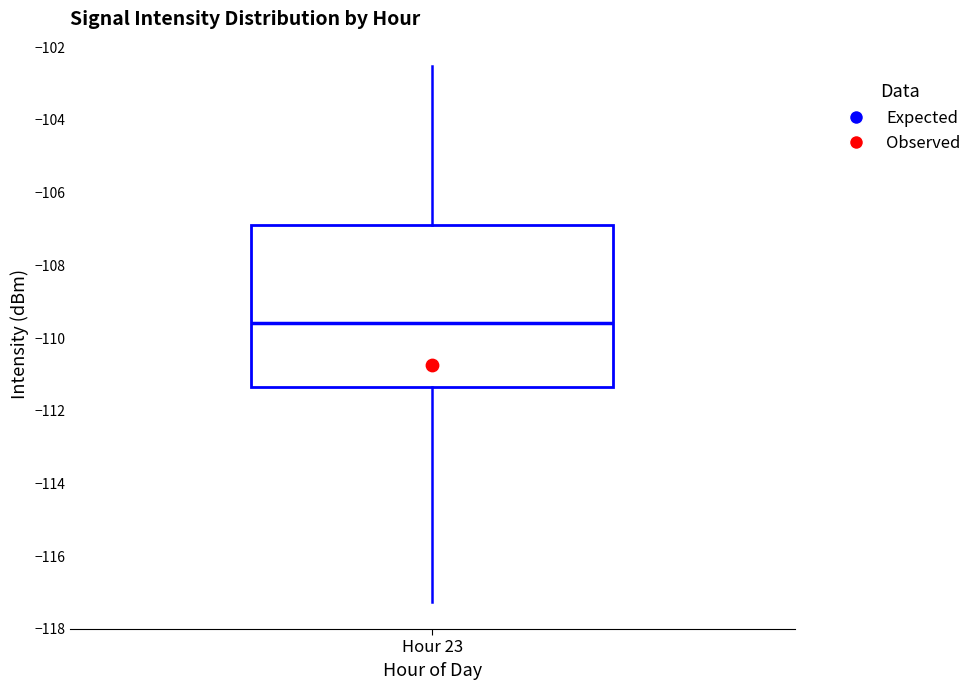

Transcribe this box plot: give where the median line is, the range the box spans, and where the two whiskers end, as read against the y-axis. The values are not printed on the chart, so give them approximately, as read against the axis.

median -109.6, box -111.4 to -107.0, whiskers -117.2 to -102.6